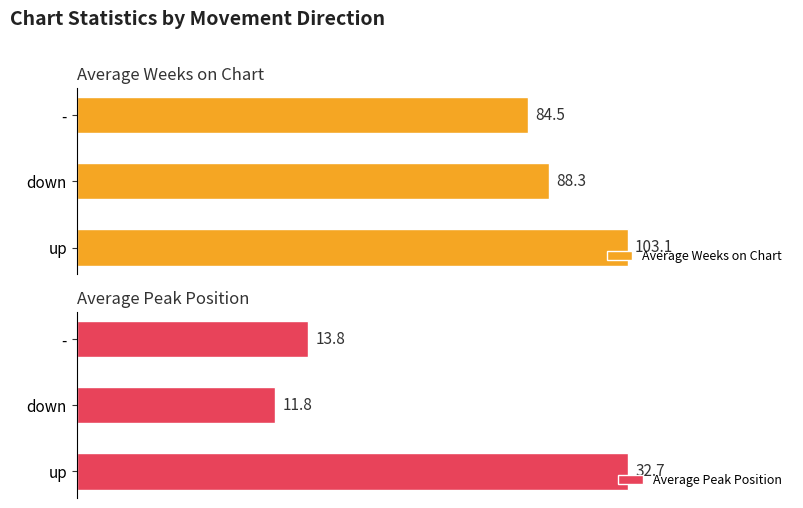

What is the greatest value displayed?

103.1